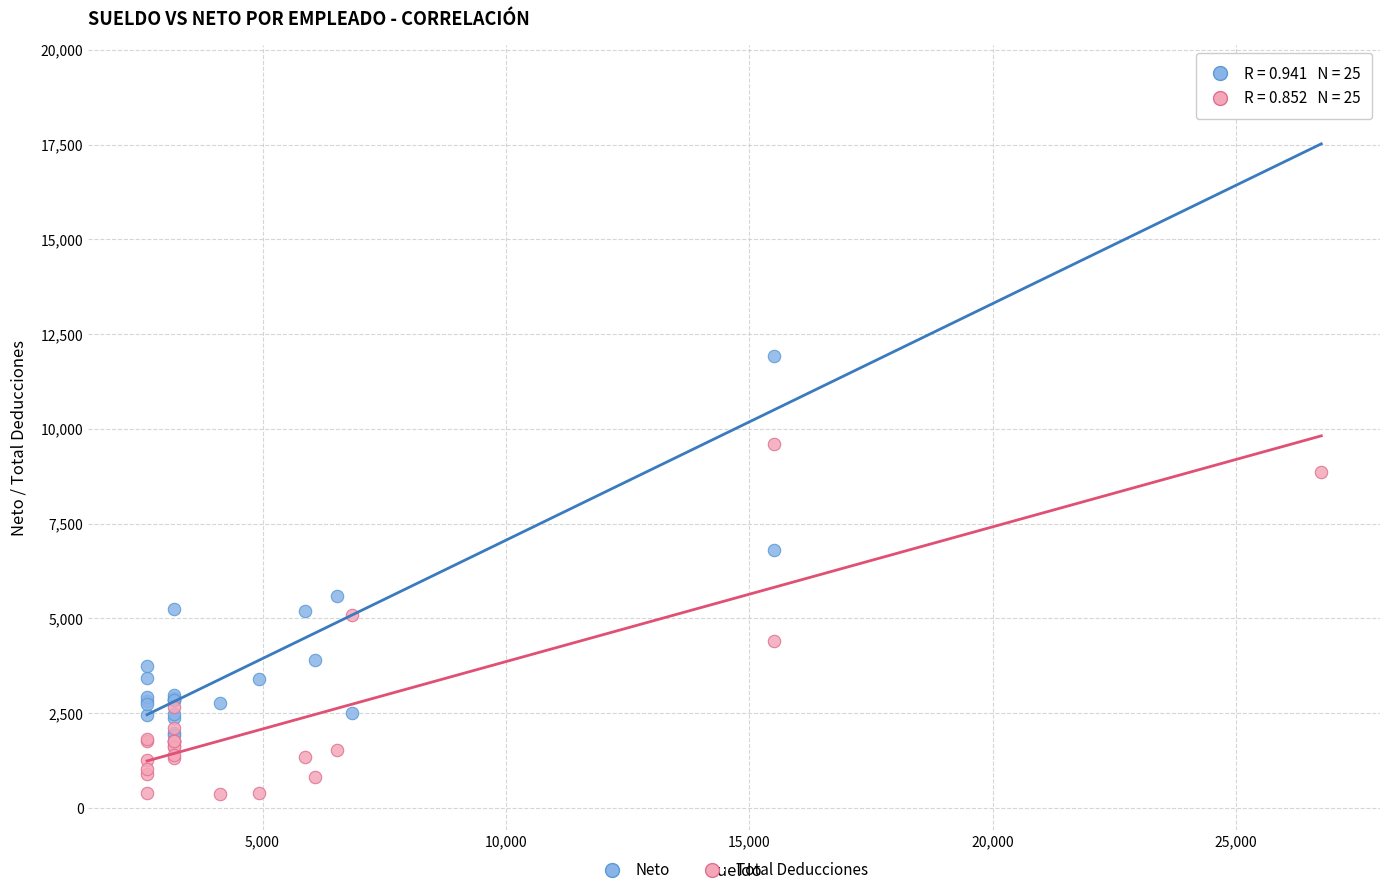

In the Neto series, what Y value is closest to 10554?

11916.2